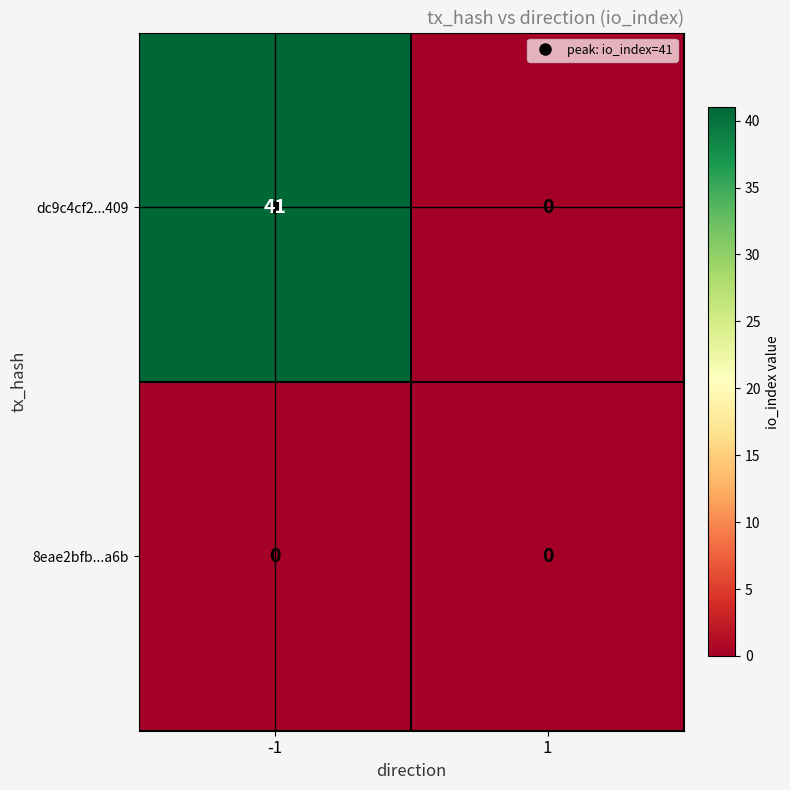

How many series are shown in this chart?

2